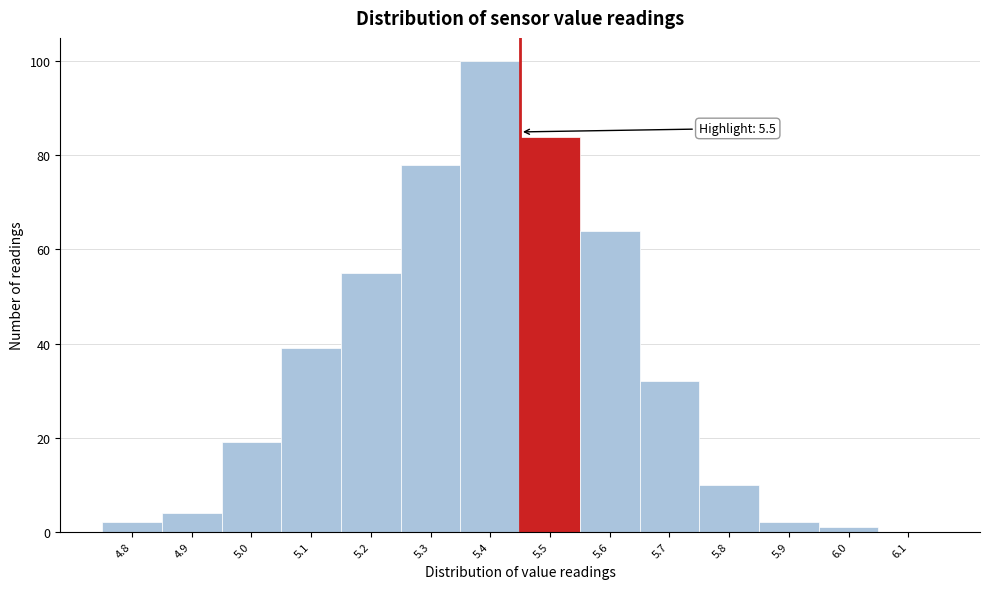

Reading left to right, extract all data points from this chart.

4.8=2	4.9=4	5.0=19	5.1=39	5.2=55	5.3=78	5.4=100	5.5=84	5.6=64	5.7=32	5.8=10	5.9=2	6.0=1	6.1=0